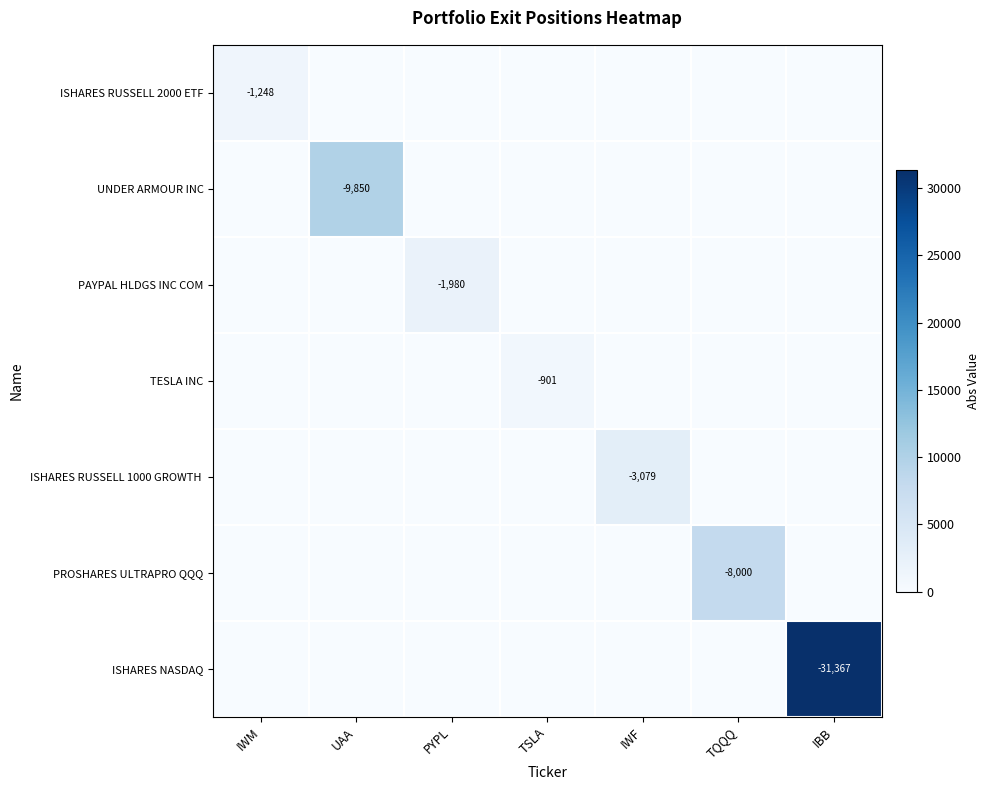

True or false: ISHARES NASDAQ has a value of -12716 at IBB.

False